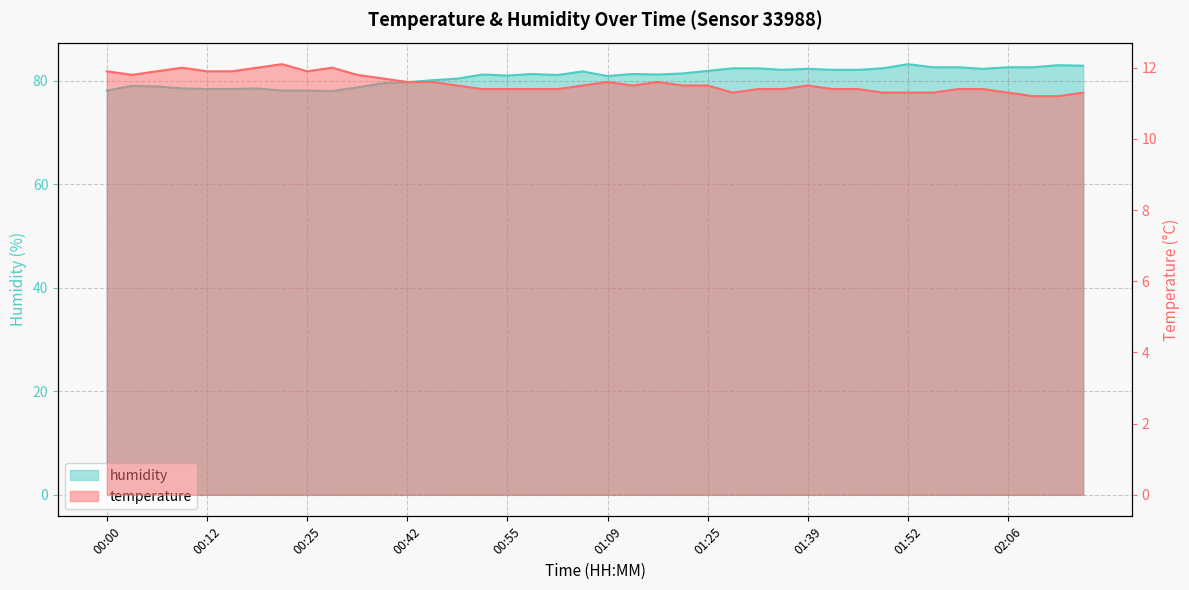

Rank the series by their average value, from highest to lowest.

humidity, temperature